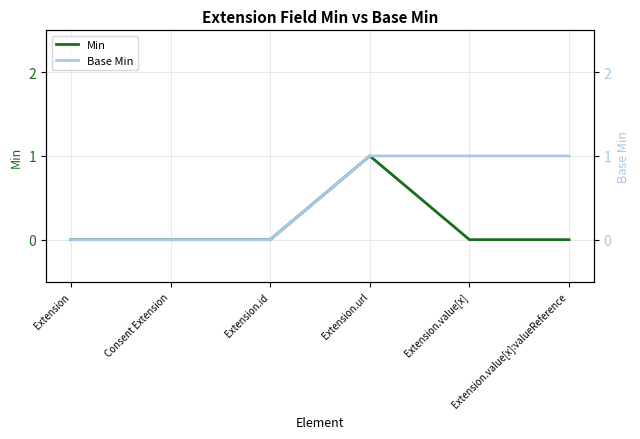

What is the sum of all Min values?

1